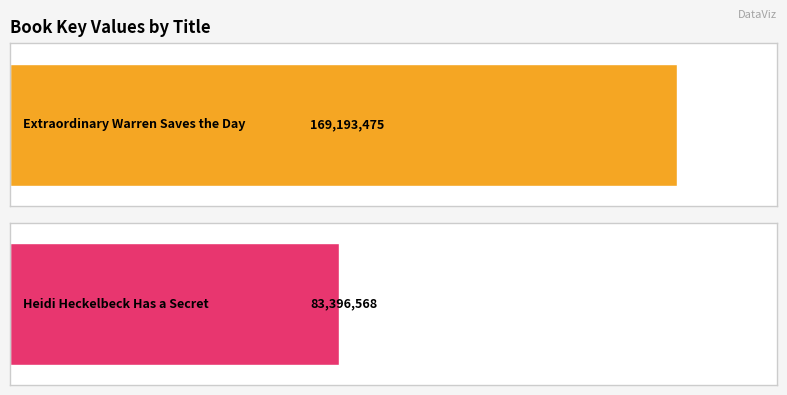

Reading left to right, extract all data points from this chart.

Extraordinary Warren Saves the Day=169193475	Heidi Heckelbeck Has a Secret=83396568